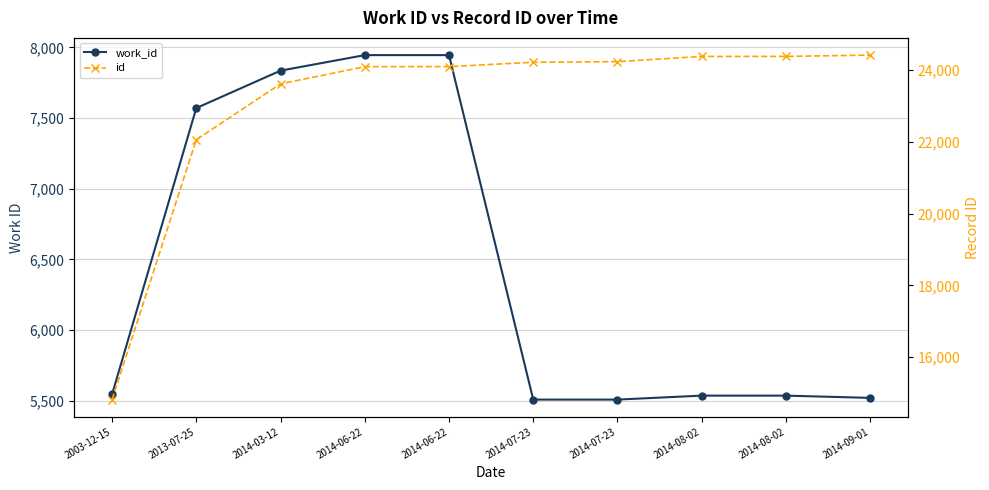

True or false: id and work_id cross at least once.

False